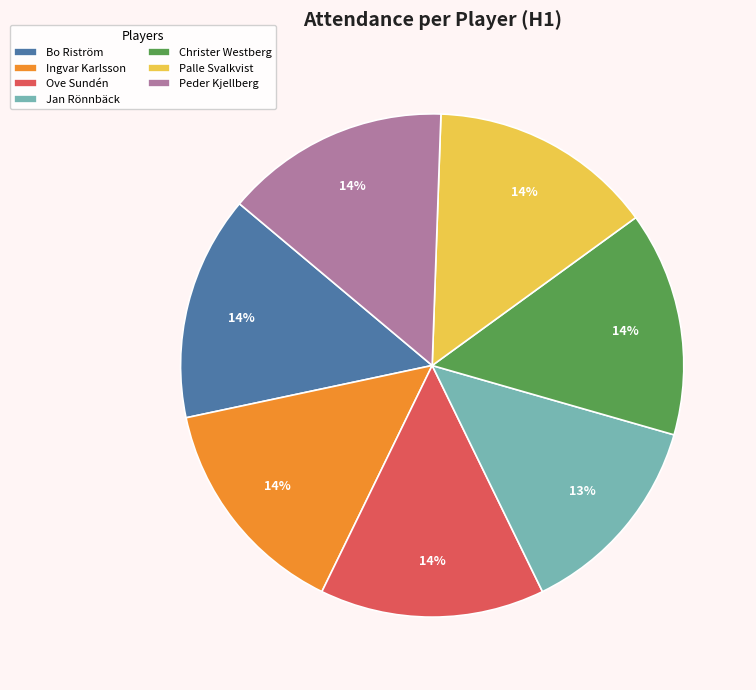

Does any single category account for the majority?

No